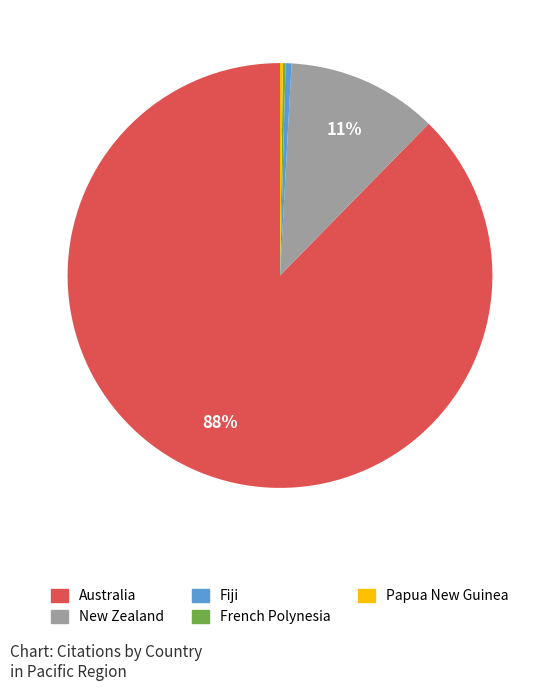

Which category has the biggest portion of the pie?

Australia